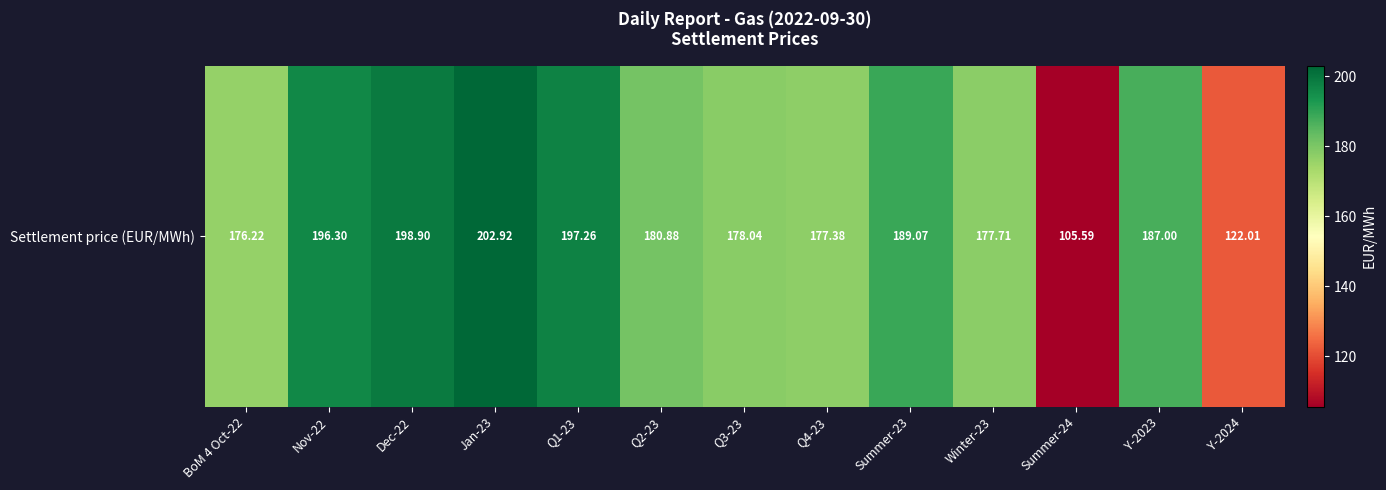

Is it true that the value at Nov-22 is 196.3?

True